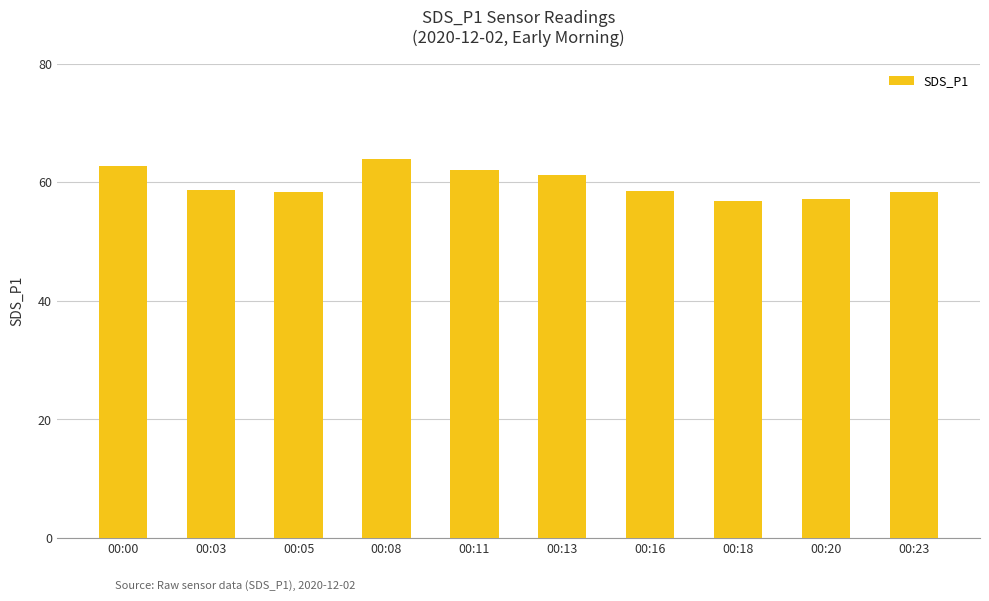

What is the smallest value displayed?

56.9